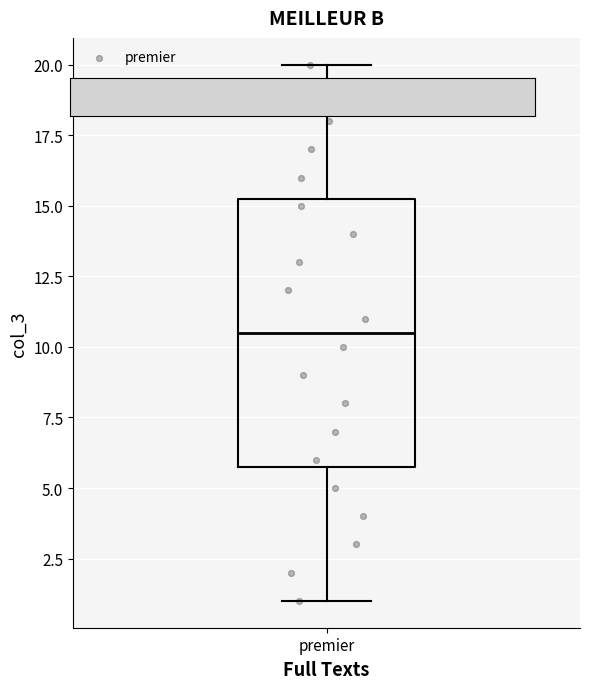

Transcribe this box plot: give where the median line is, the range the box spans, and where the two whiskers end, as read against the y-axis. The values are not printed on the chart, so give them approximately, as read against the axis.

median 10.5, box 6.0 to 15.5, whiskers 1.0 to 20.0